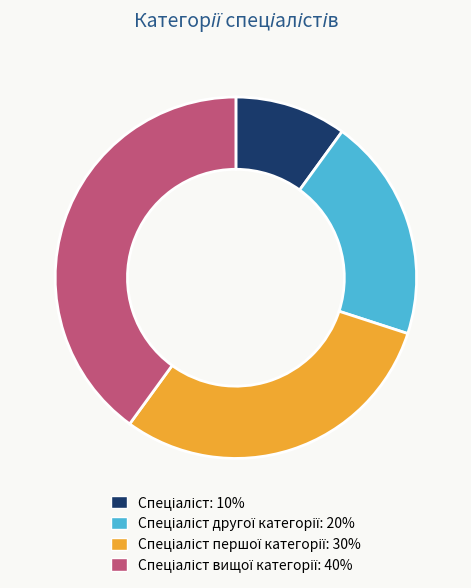

Does any single category account for the majority?

No